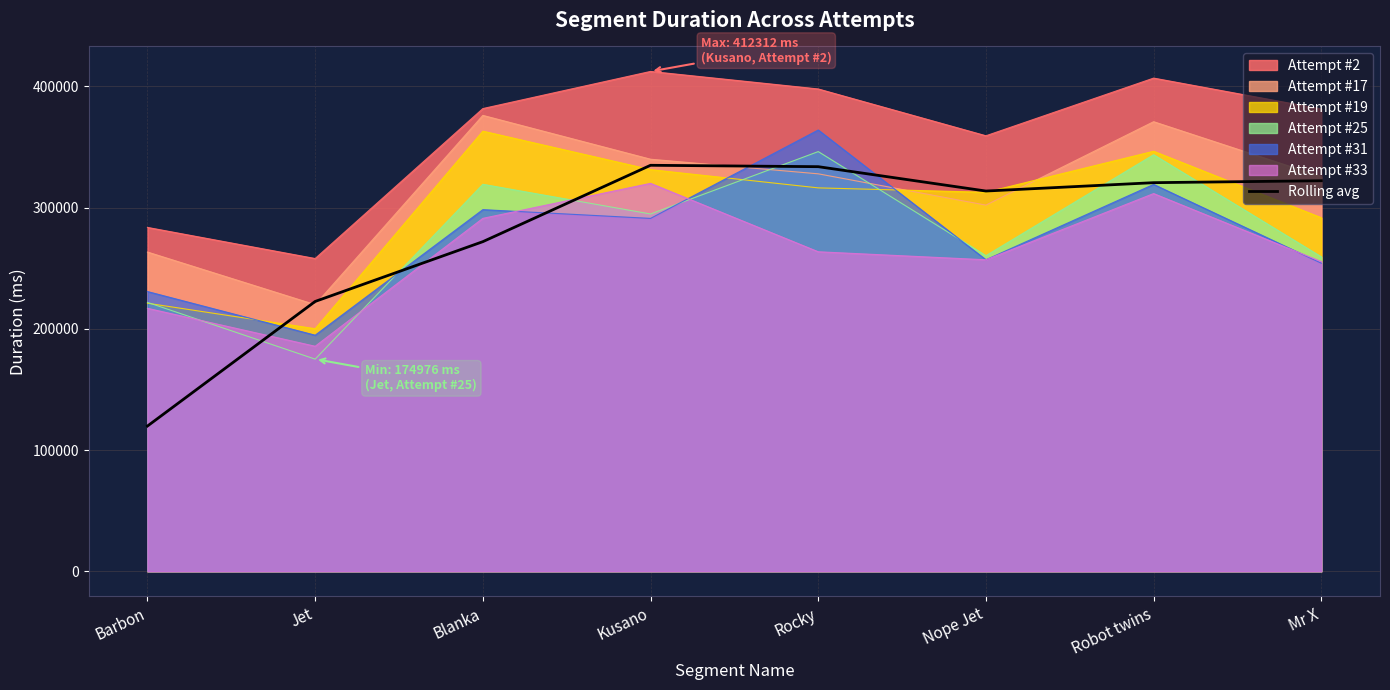

Reading right to left, list all the values displayed in this chart.

322143.9	320545.3	313652.5	333745.9	334889.5	271888.5	222563.0	119791.5